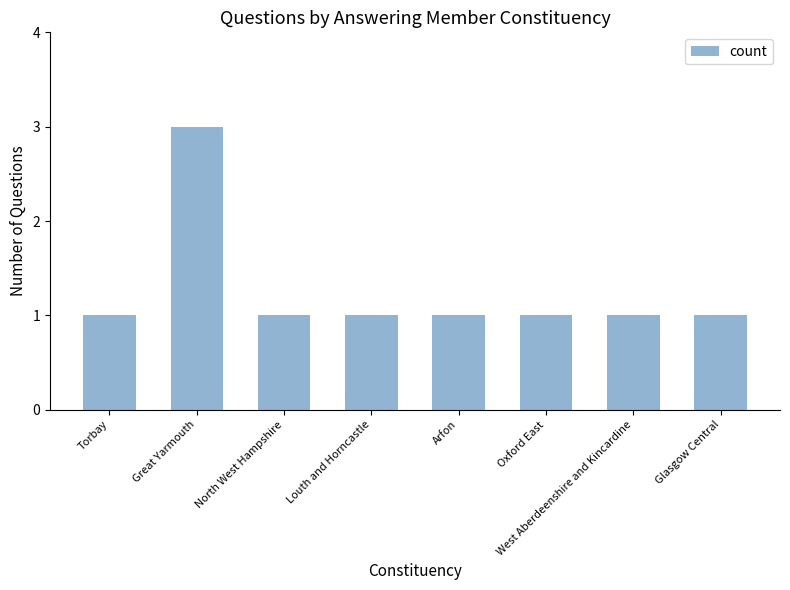

Which category has the highest value across all series?

Great Yarmouth